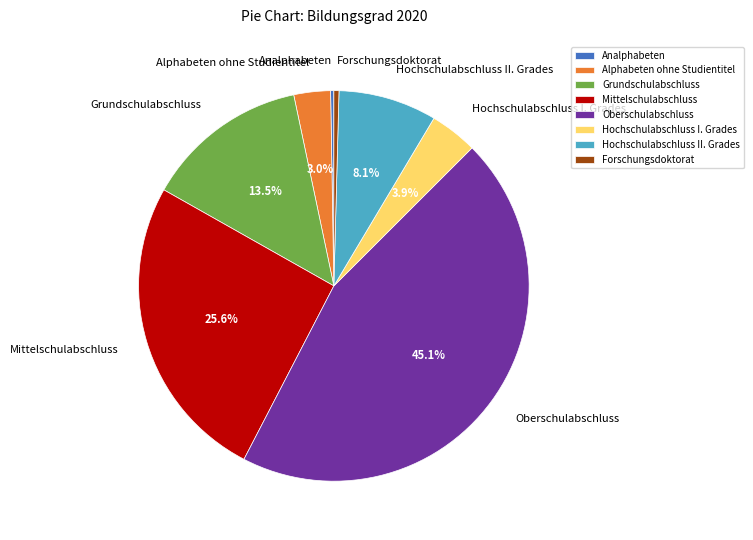

True or false: Hochschulabschluss II. Grades accounts for 21% of the total.

False